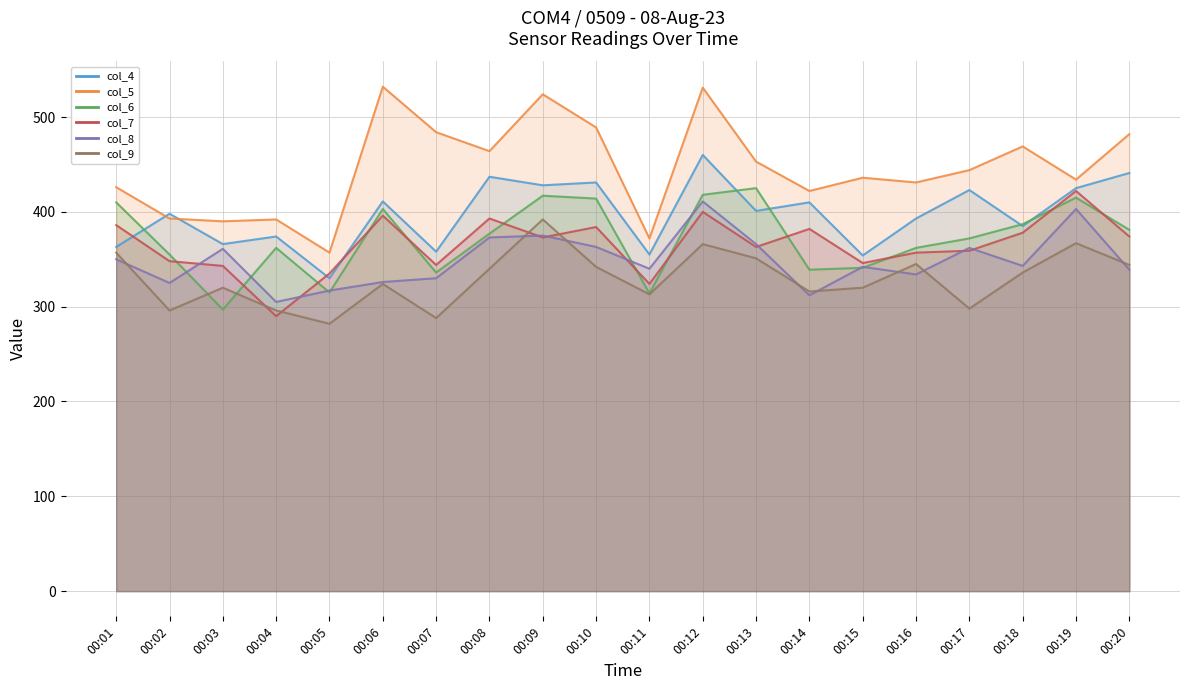

What is the sum of all col_8 values?

6977